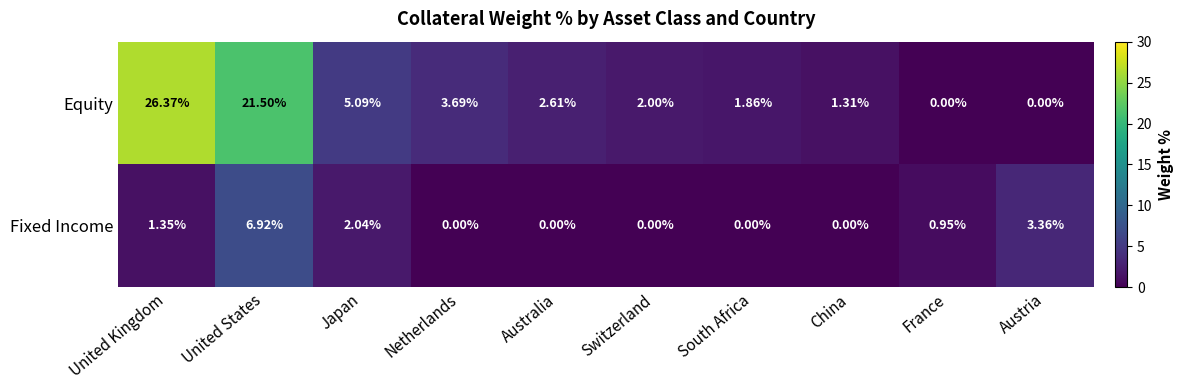

At which label is Fixed Income closest to 3?

Austria